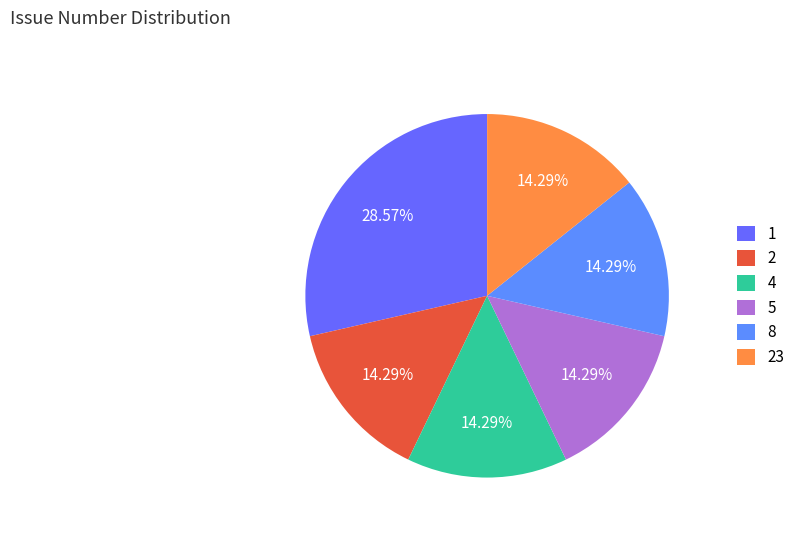

To the nearest percent, what is the difference between the largest and smallest slice percentages?

14%